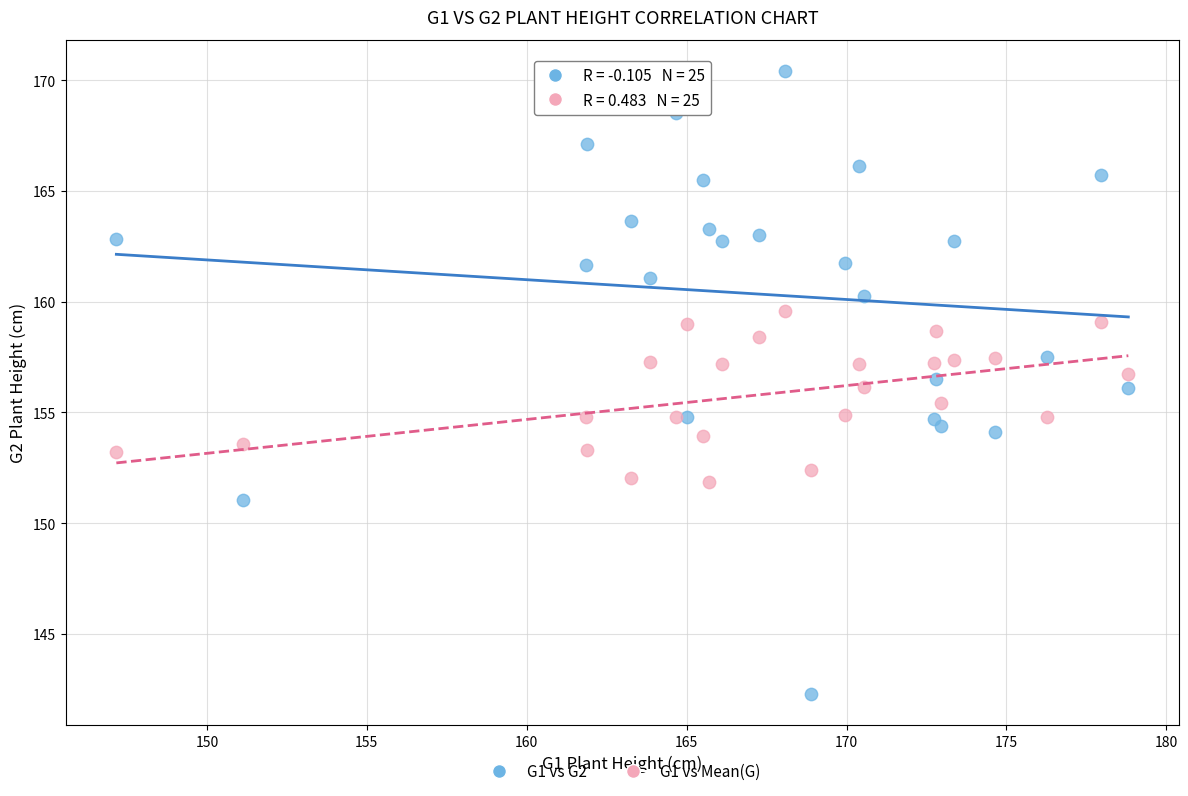

What is the X range (max minus min) for the scatter plot?

31.6